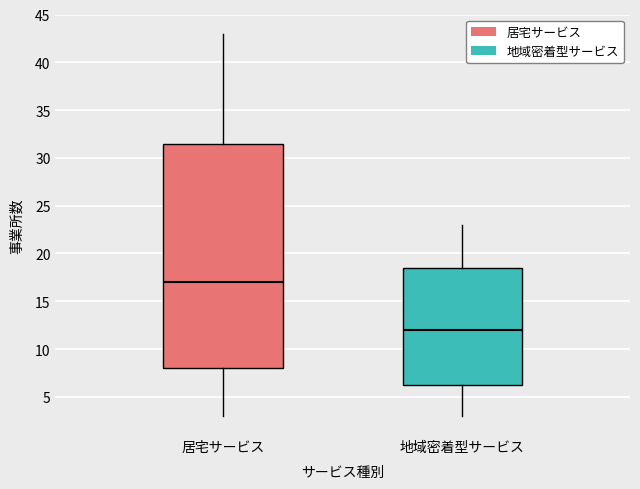

Which box has the highest median line?

居宅サービス